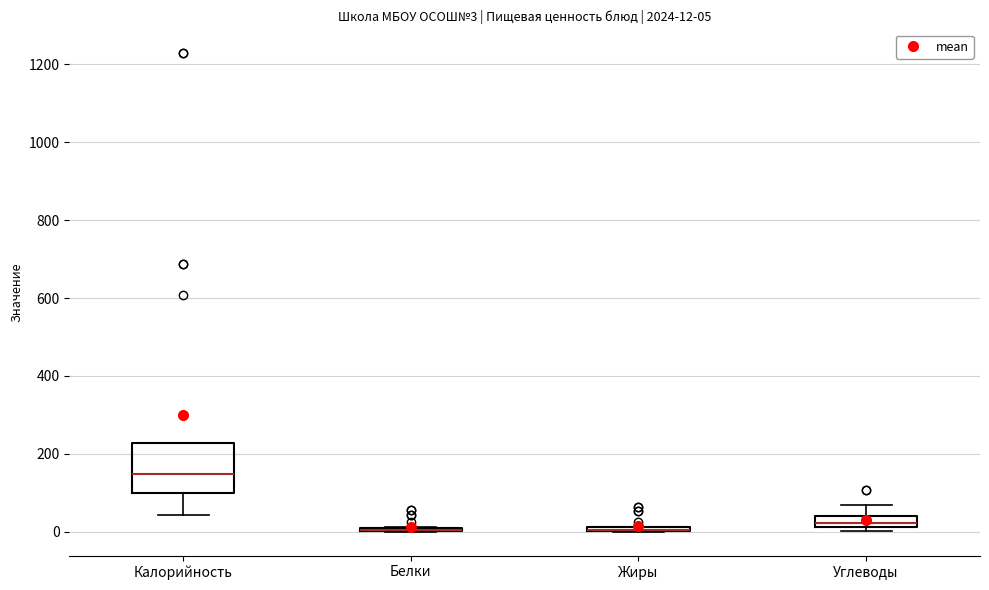

Comparing the boxes themselves (not the whiskers), which one is the tallest?

Калорийность